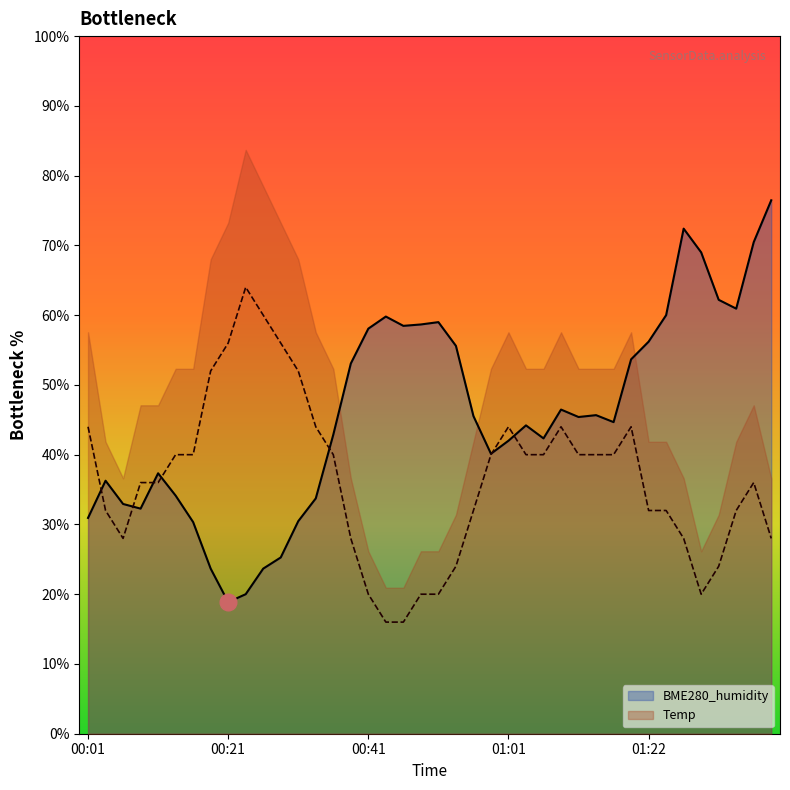

The Temp series shows 92.1 at 11. True or false?

False